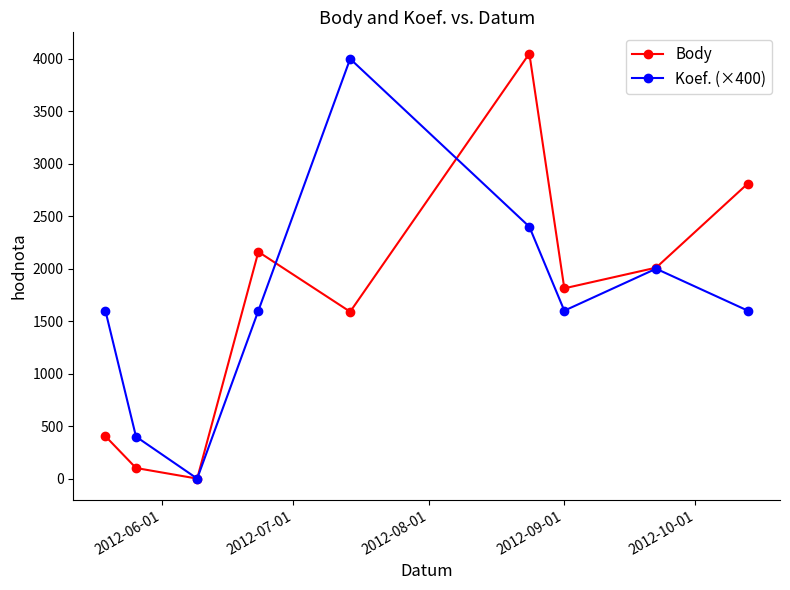

What are all the series names shown in the legend?

Body, Koef. (×400)